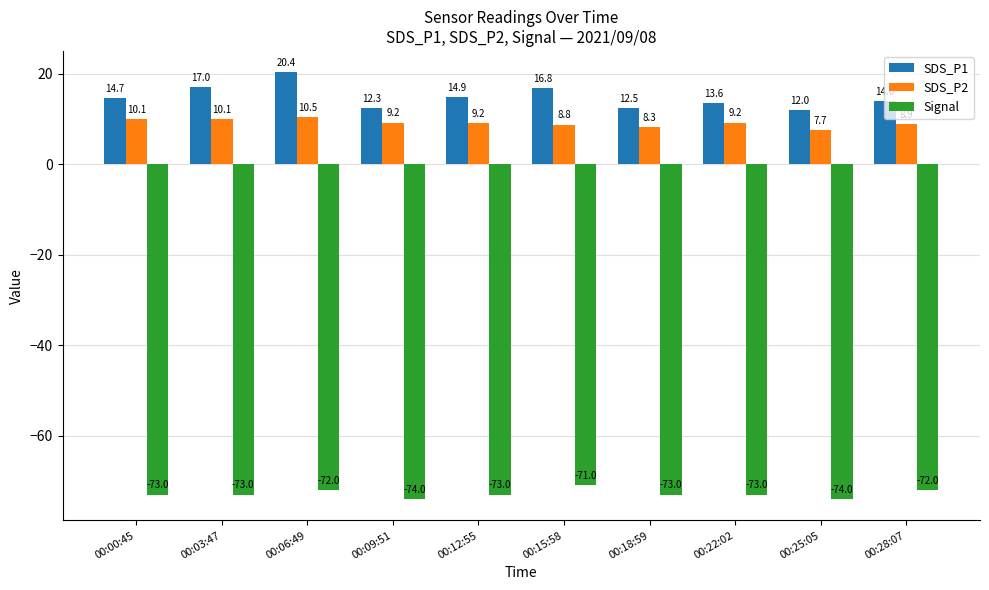

At 00:09:51, list the series in order from largest to smallest.

SDS_P1, SDS_P2, Signal